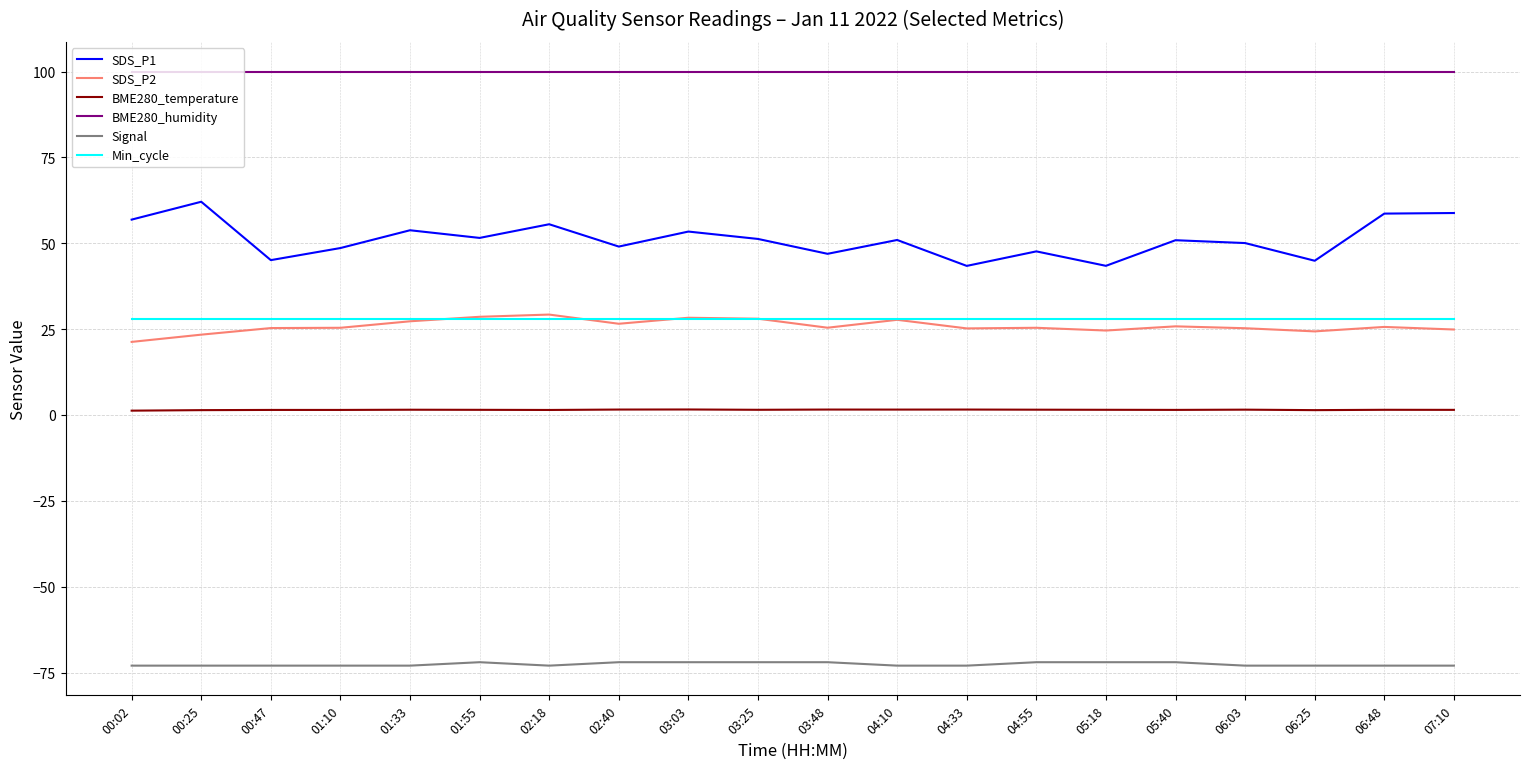

What is the smallest value displayed?

-73.0